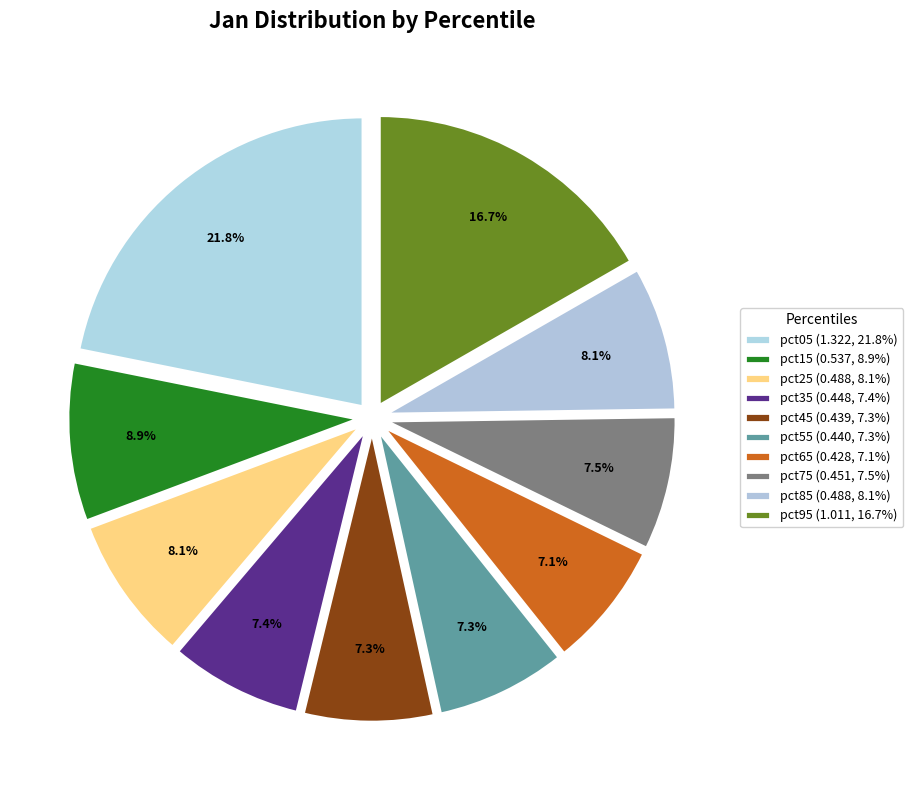

To the nearest percent, what is the average slice percentage?

10%